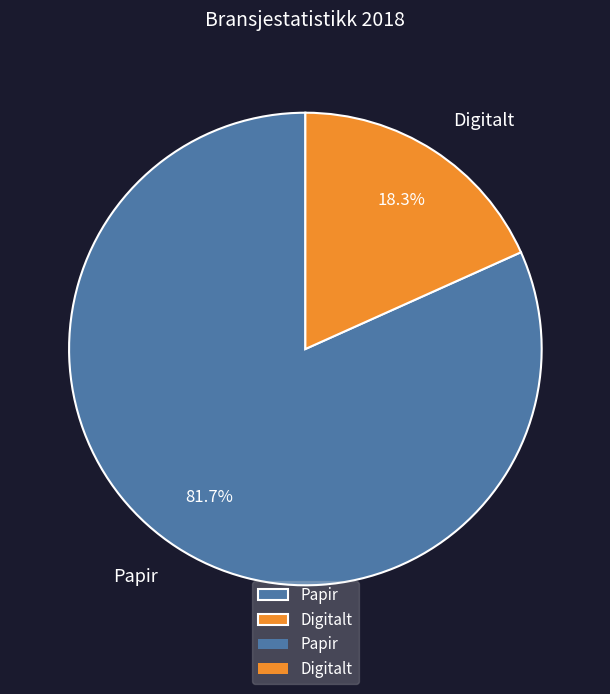

Rank the categories by value from highest to lowest.

Papir, Digitalt